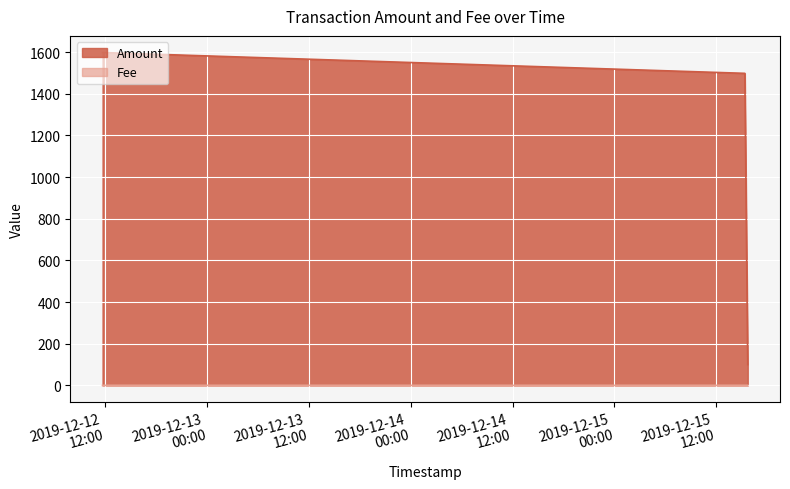

True or false: Fee has a value of 0.1 at 2019-12-12 11:39:33.

True